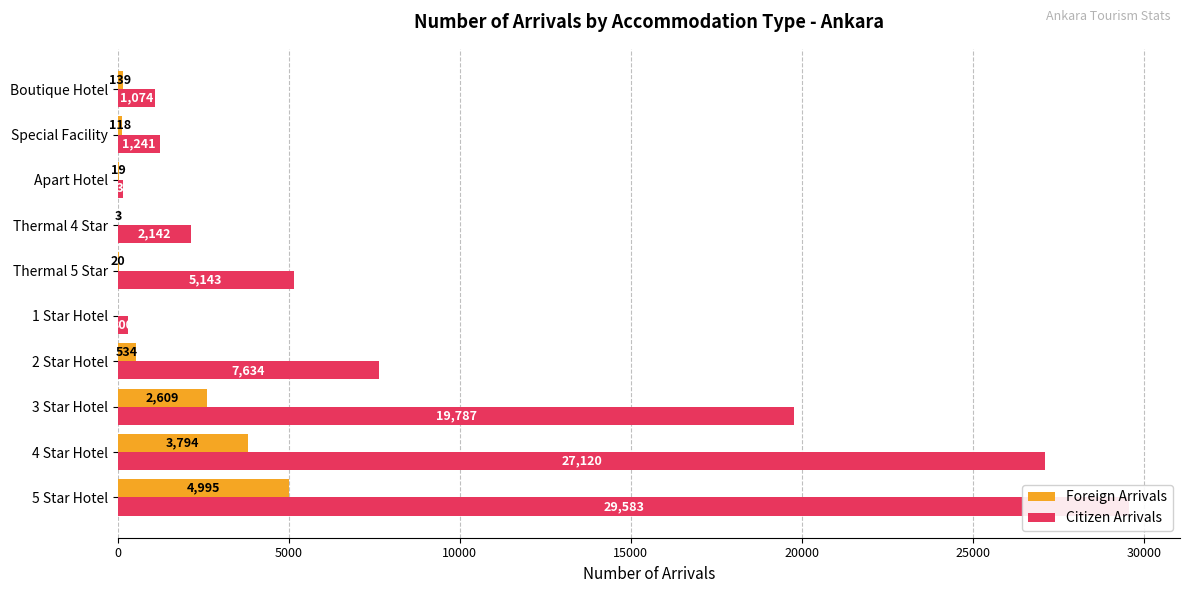

Rank the series by their average value, from lowest to highest.

Foreign Arrivals, Citizen Arrivals